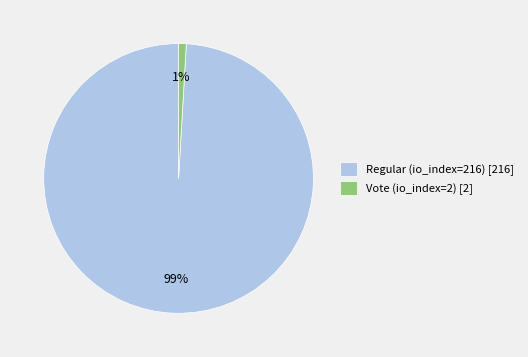

What is the majority slice?

Regular (io_index=216)